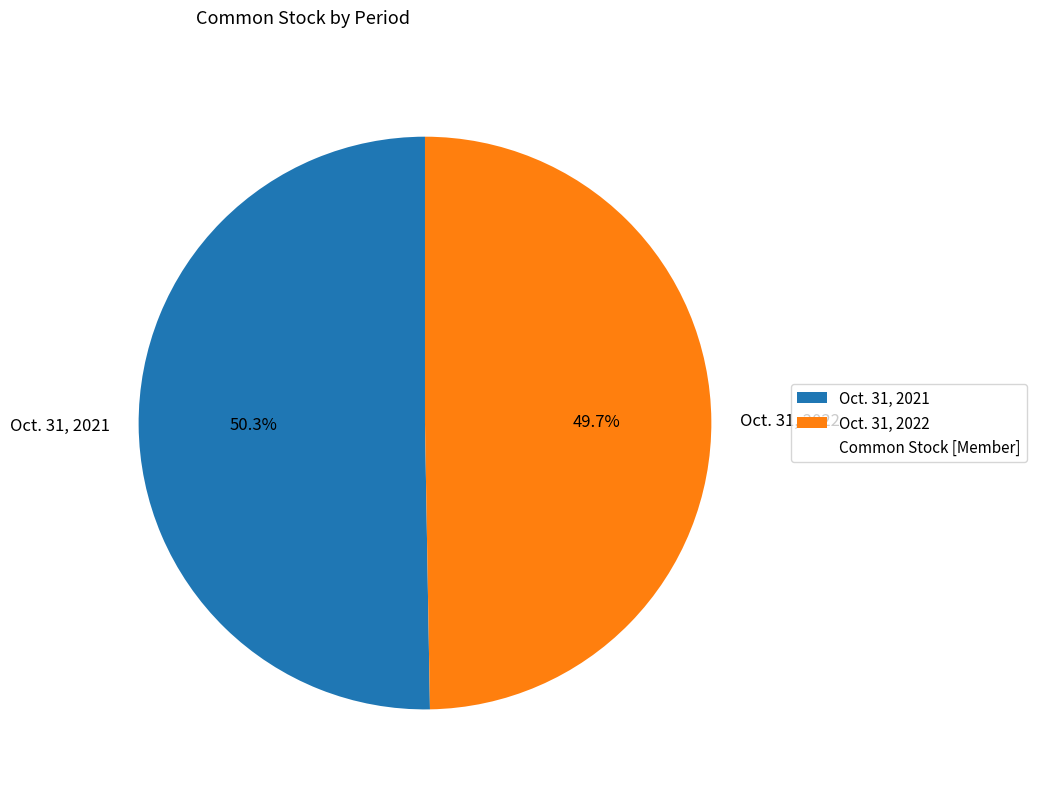

Which has a higher value, Oct. 31, 2022 or Oct. 31, 2021?

Oct. 31, 2021